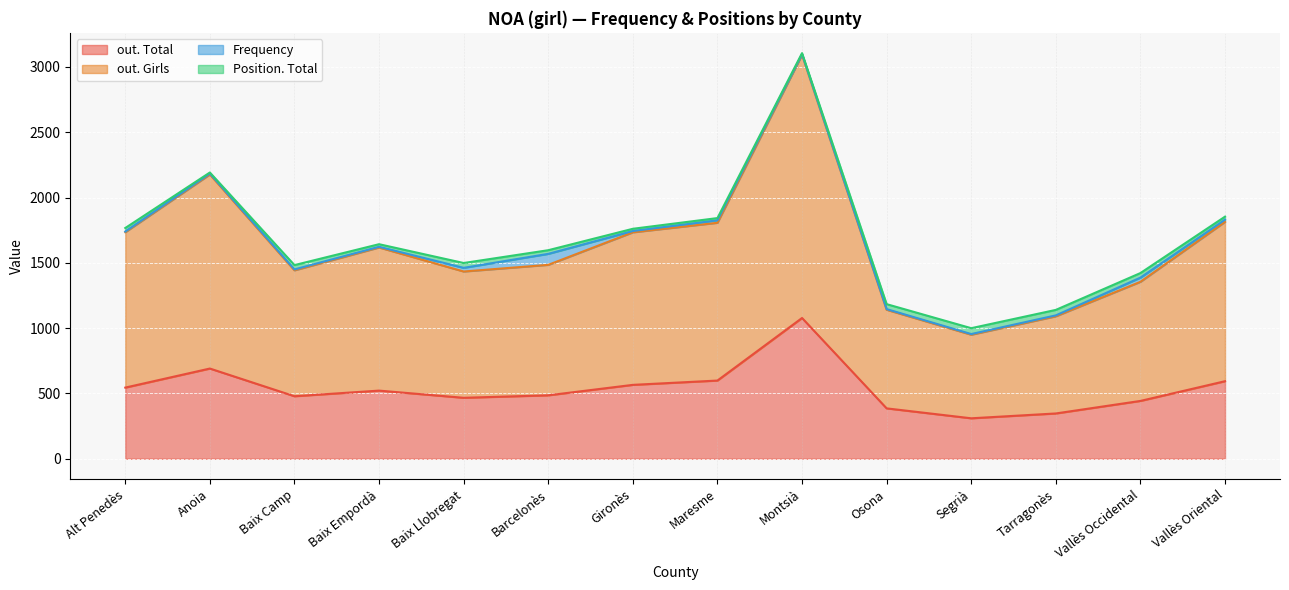

What is the greatest value displayed?

3094